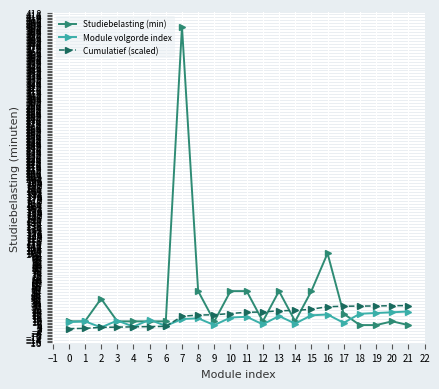

What is the greatest value displayed?

400.0